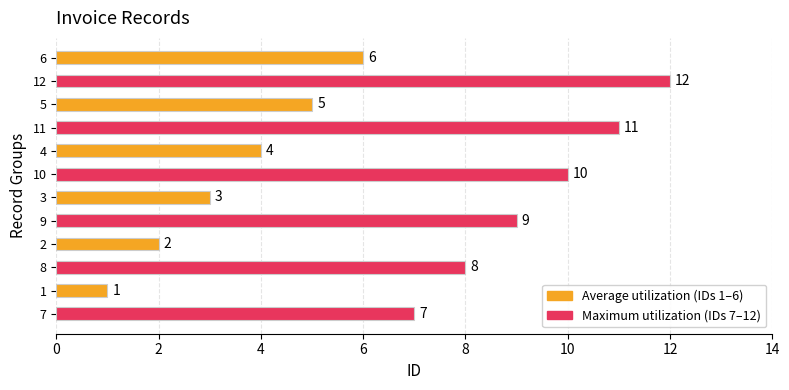

What is the spread (max minus min) of values at 12?

6